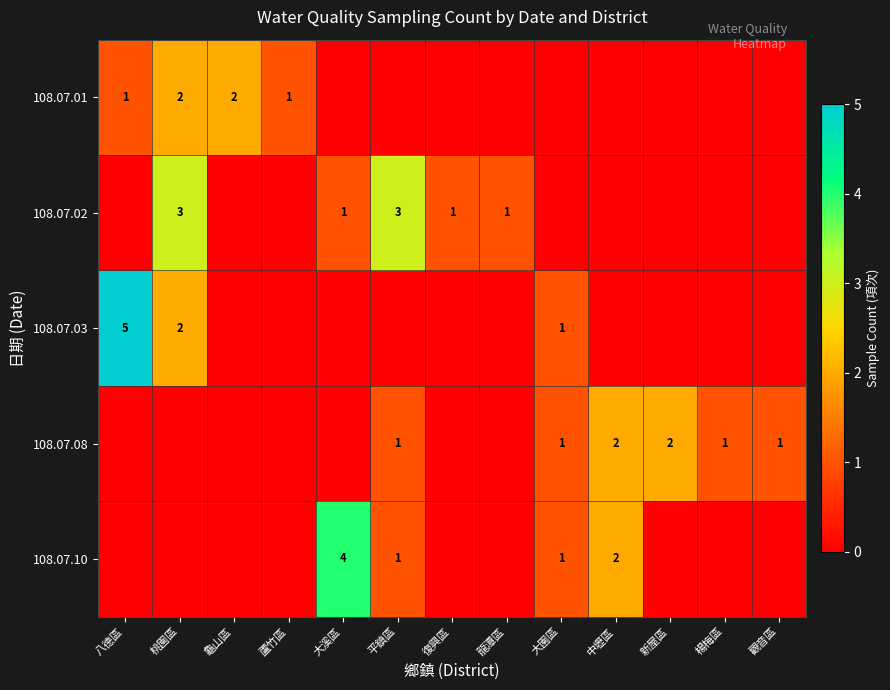

True or false: 108.07.03 has a value of -2 at 楊梅區.

False